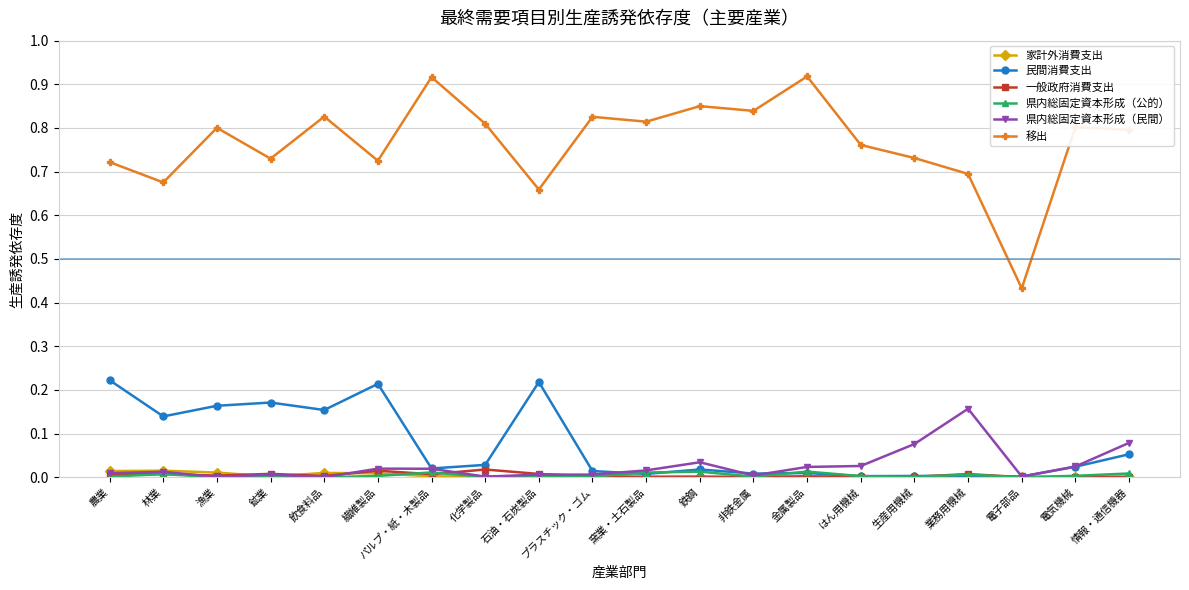

In 移出, how many points are higher than both neighbors (excluding endpoints)?

7